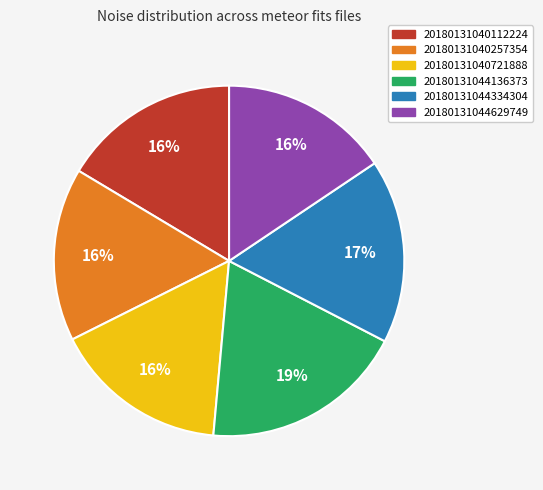

Does 20180131044629749 account for over 50% of the chart?

No